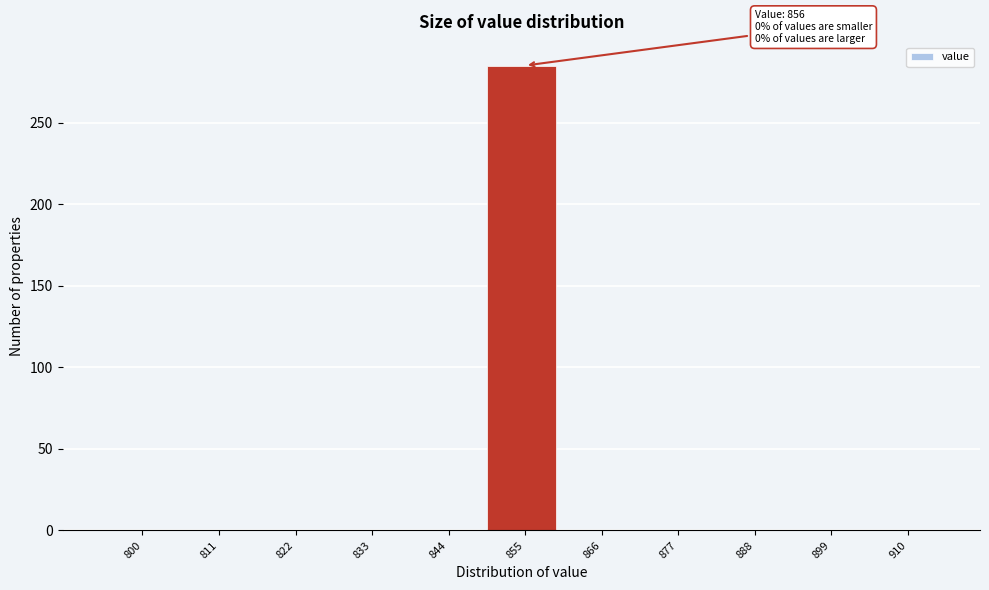

Reading left to right, extract all data points from this chart.

800=0	811=0	822=0	833=0	844=0	855=285	866=0	877=0	888=0	899=0	910=0